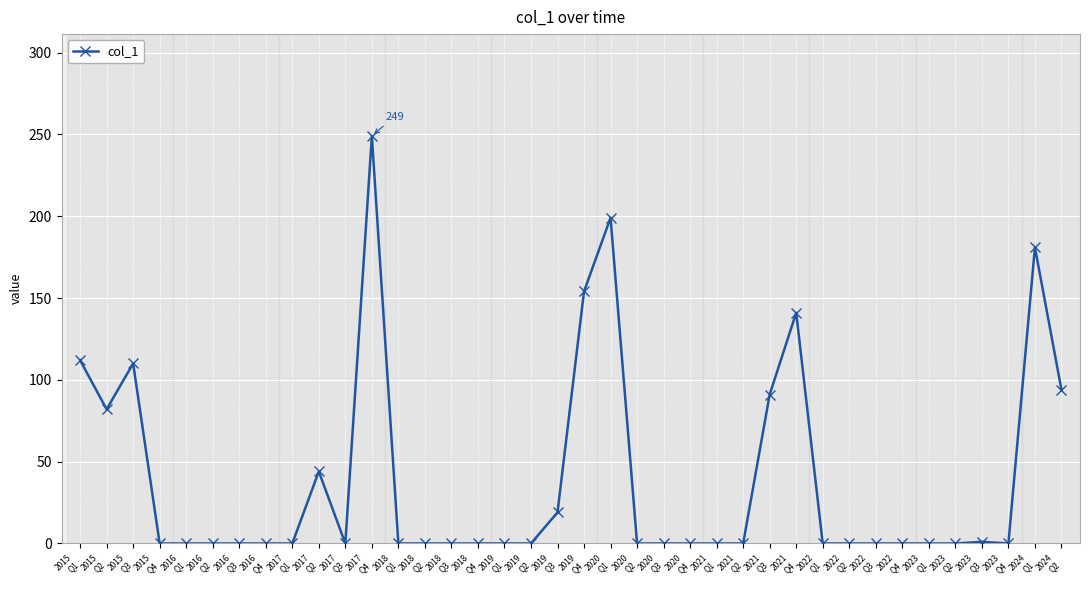

What is the maximum value shown in the chart?

249